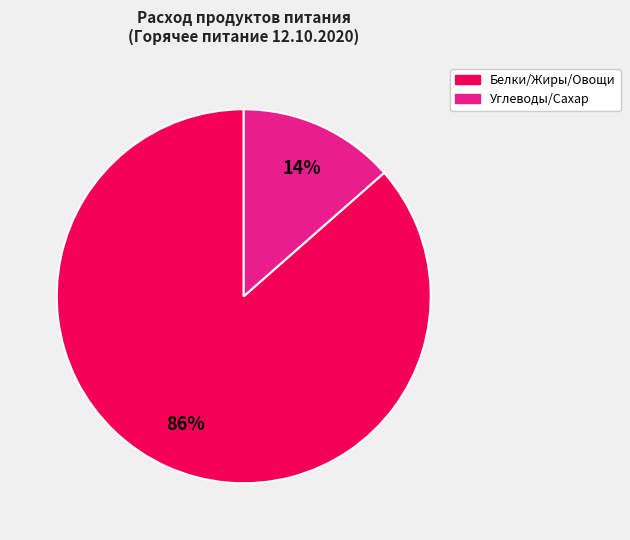

Is there a majority slice in this chart?

Yes